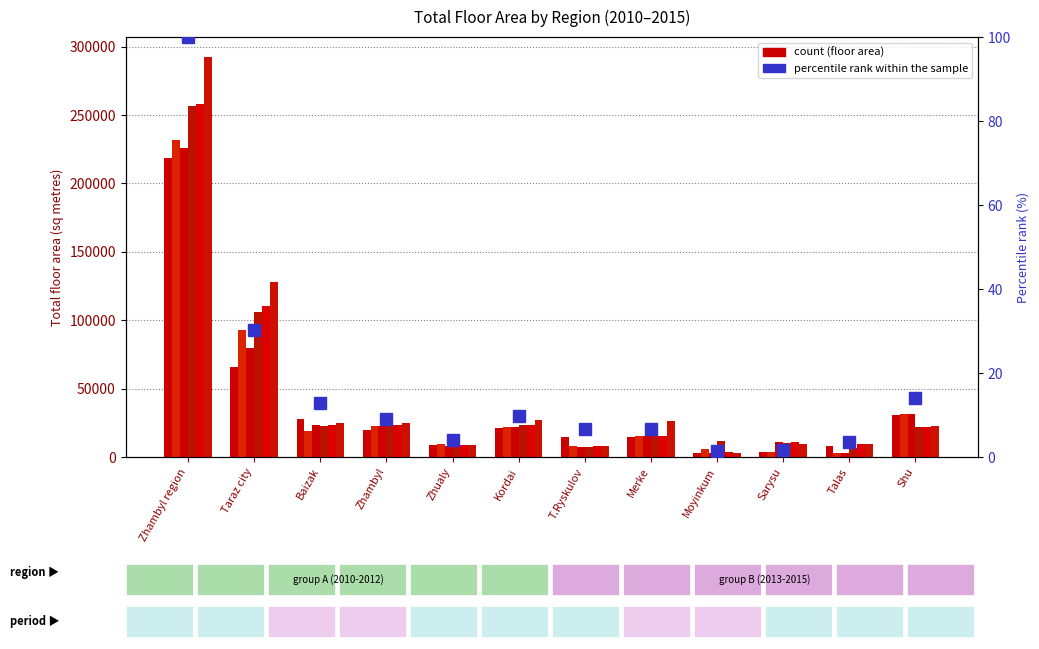

How many data points are less than 9?

6